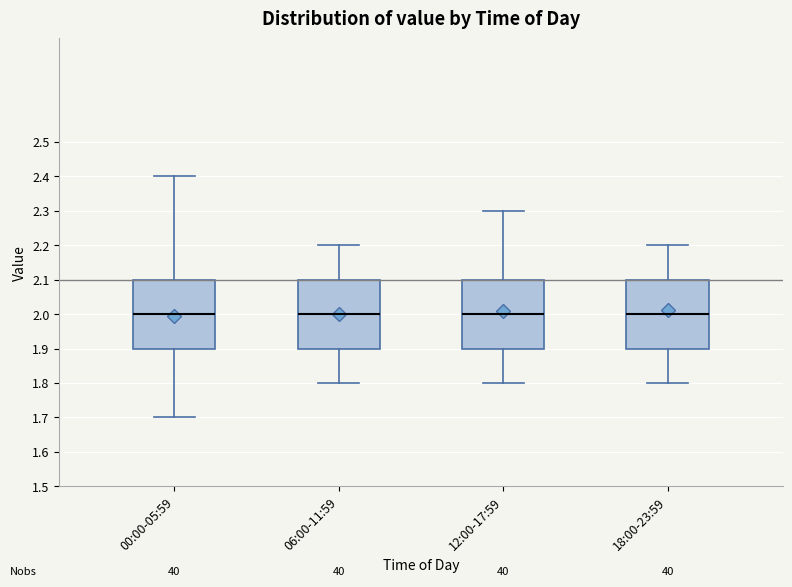

Where is the upper edge of the box for 06:00-11:59 on the y-axis? The values are not printed on the chart, so give them approximately, as read against the axis.

2.1